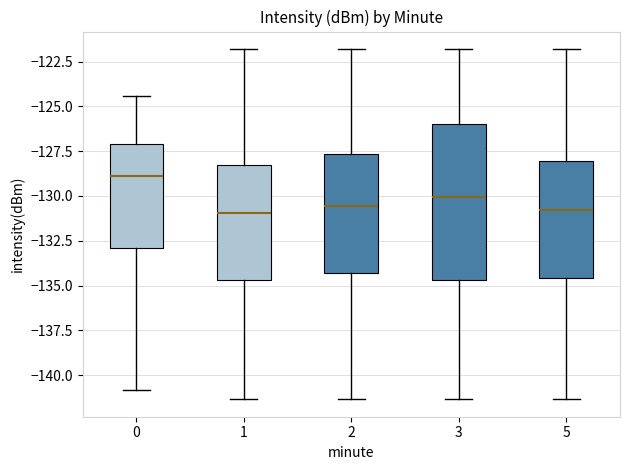

Reading left to right, transcribe this box plot: for each box, give where its median line is, the range the box spans, and where its two whiskers end, as read against the y-axis. The values are not printed on the chart, so give them approximately, as read against the axis.

0: median -129.0, box -133.0 to -127.0, whiskers -141.0 to -124.5
1: median -131.0, box -134.5 to -128.5, whiskers -141.5 to -122.0
2: median -130.5, box -134.5 to -127.5, whiskers -141.5 to -122.0
3: median -130.0, box -134.5 to -126.0, whiskers -141.5 to -122.0
5: median -131.0, box -134.5 to -128.0, whiskers -141.5 to -122.0